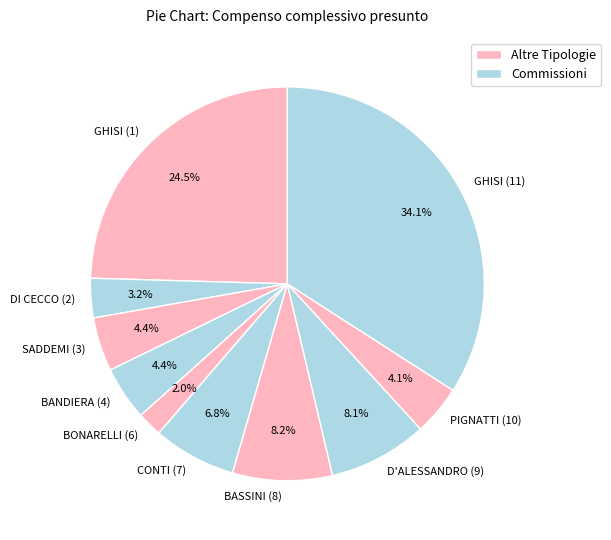

Approximately how many times larger is the value at D'ALESSANDRO (9) compared to CONTI (7)?

1.2